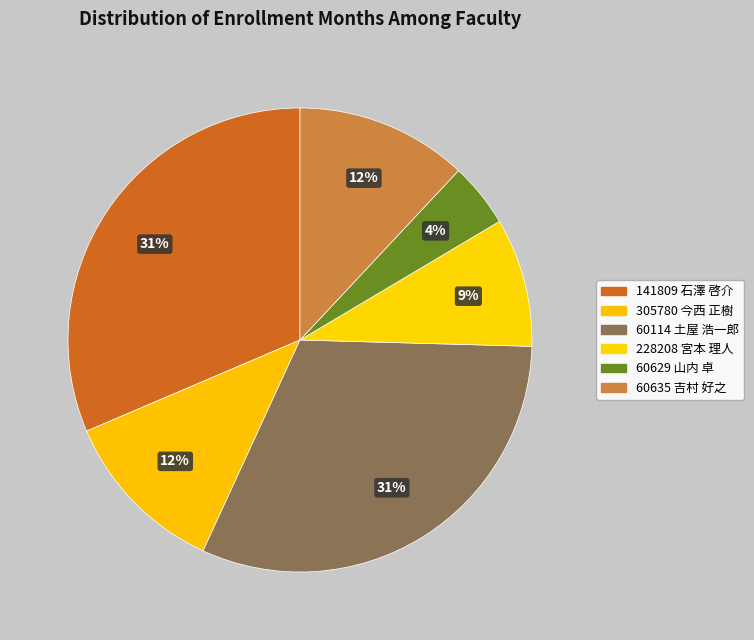

Does any single category account for the majority?

No